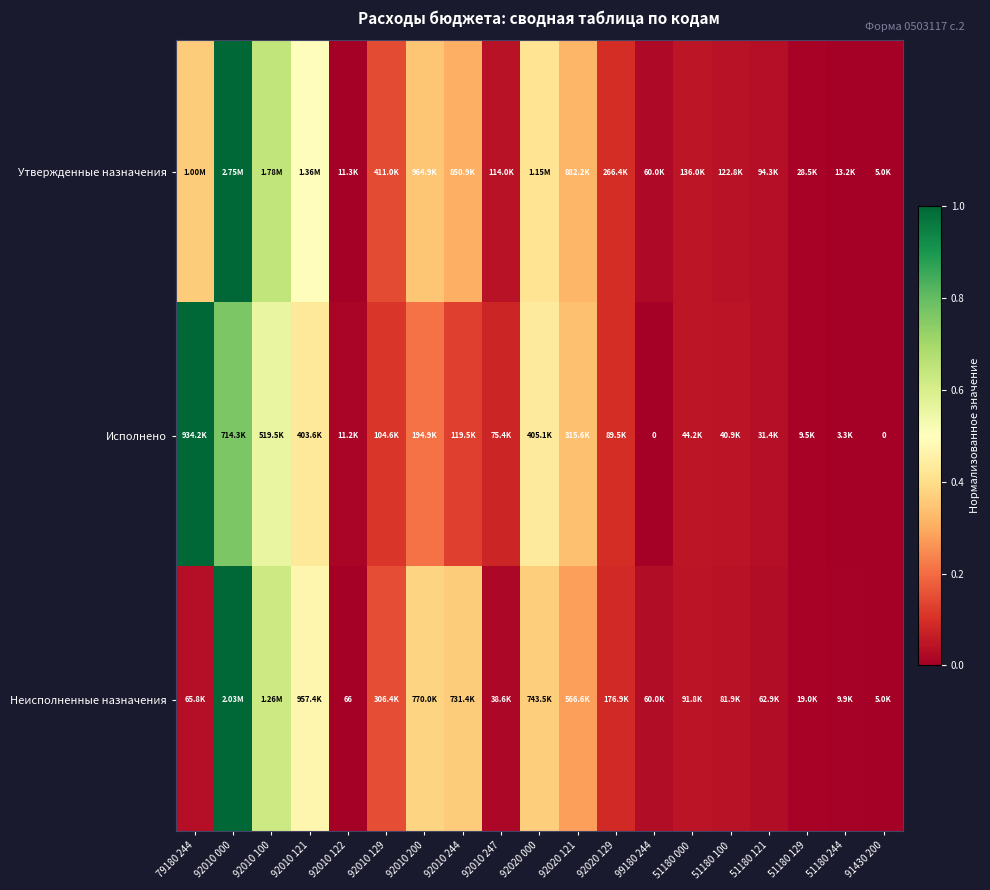

Is it true that Исполнено equals 0.1 at 92010 129?

True